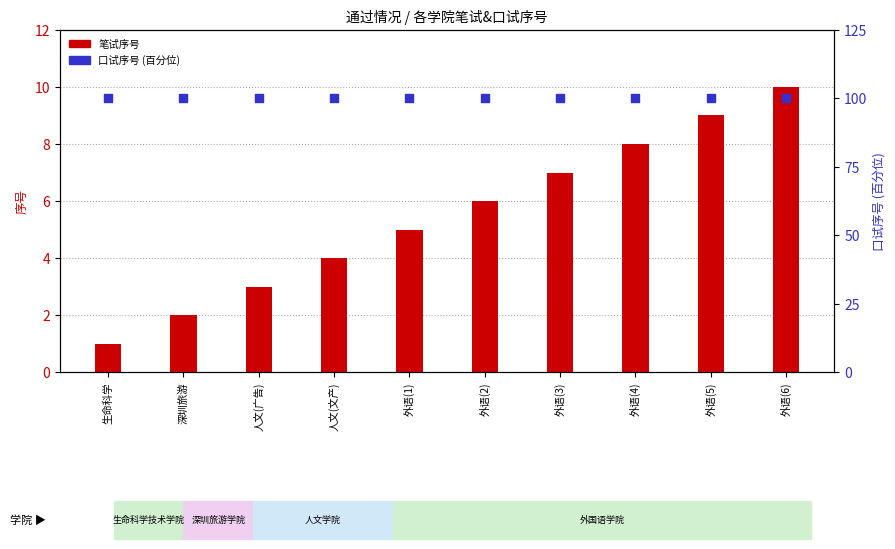

At how many categories does at least one series exceed 68?

10